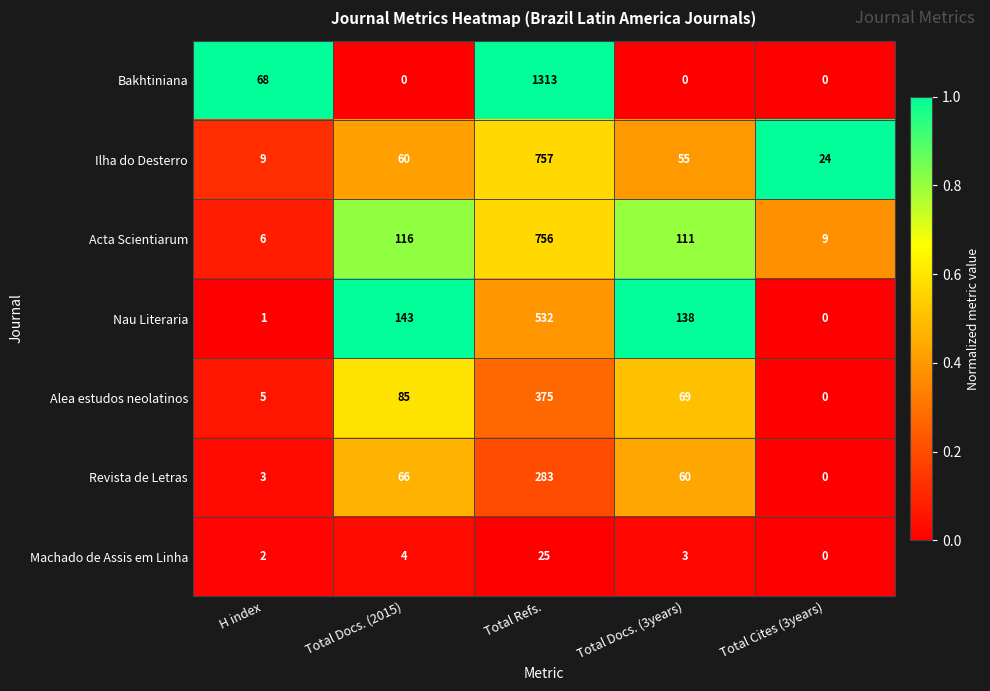

Which category has the highest value in the Acta Scientiarum series?

Total Refs.